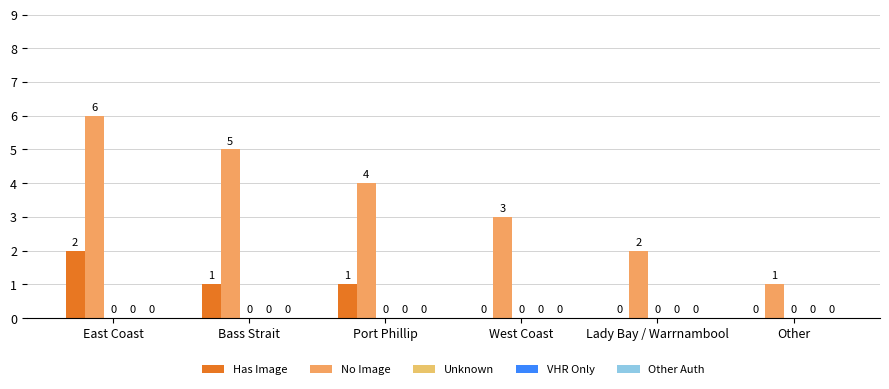

Count the number of data series in this chart.

2